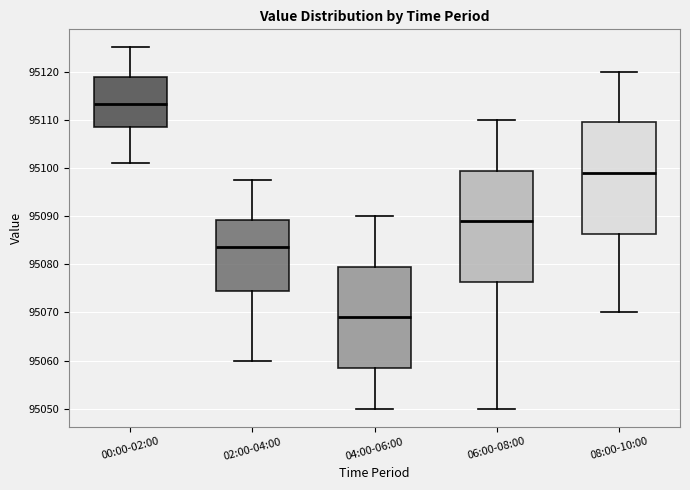

Where does the lower whisker of the box for 02:00-04:00 end on the y-axis? The values are not printed on the chart, so give them approximately, as read against the axis.

95060